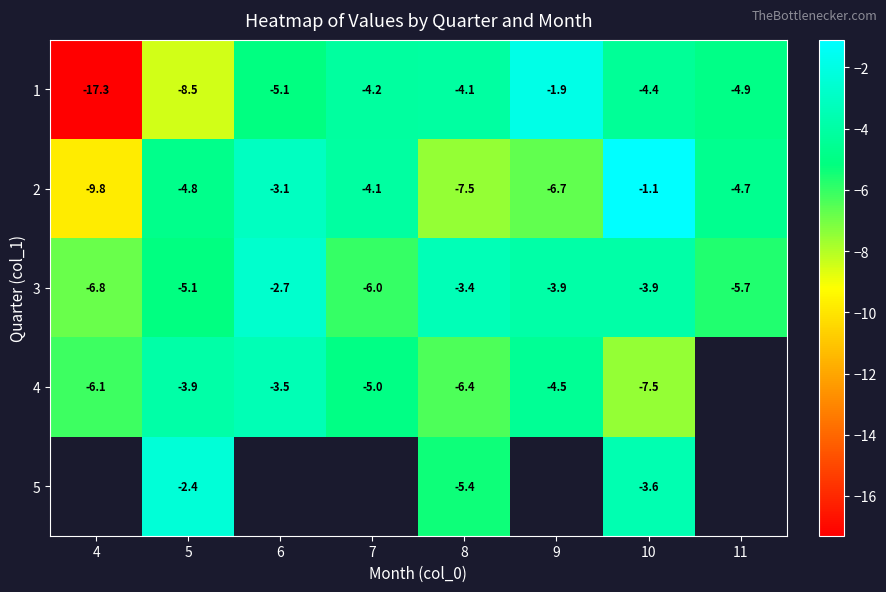

At 5, list the series in order from largest to smallest.

5, 4, 2, 3, 1